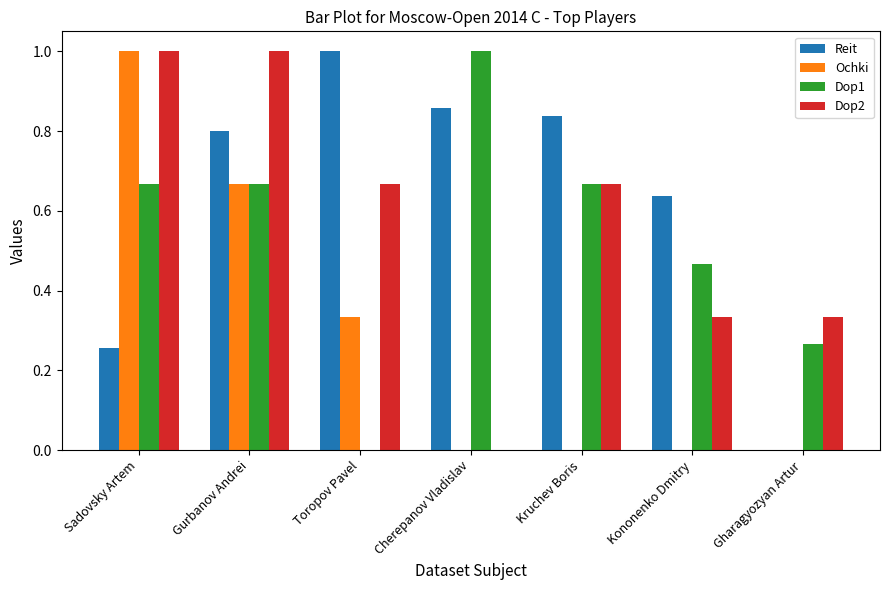

Which series changed the most between Cherepanov Vladislav and Gharagyozyan Artur?

Reit